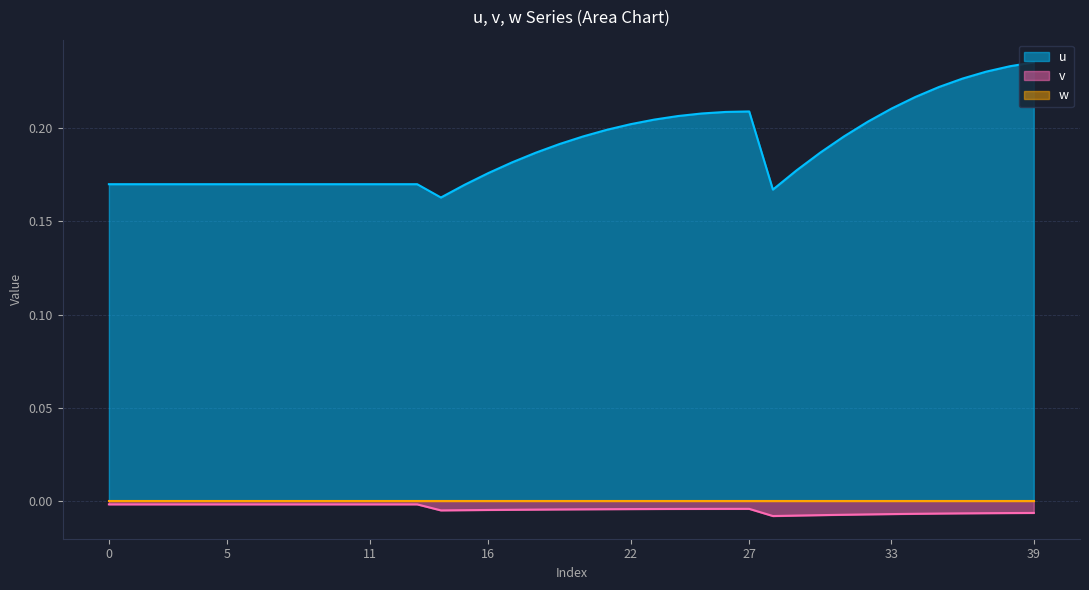

Which series has the largest range (max minus min)?

u